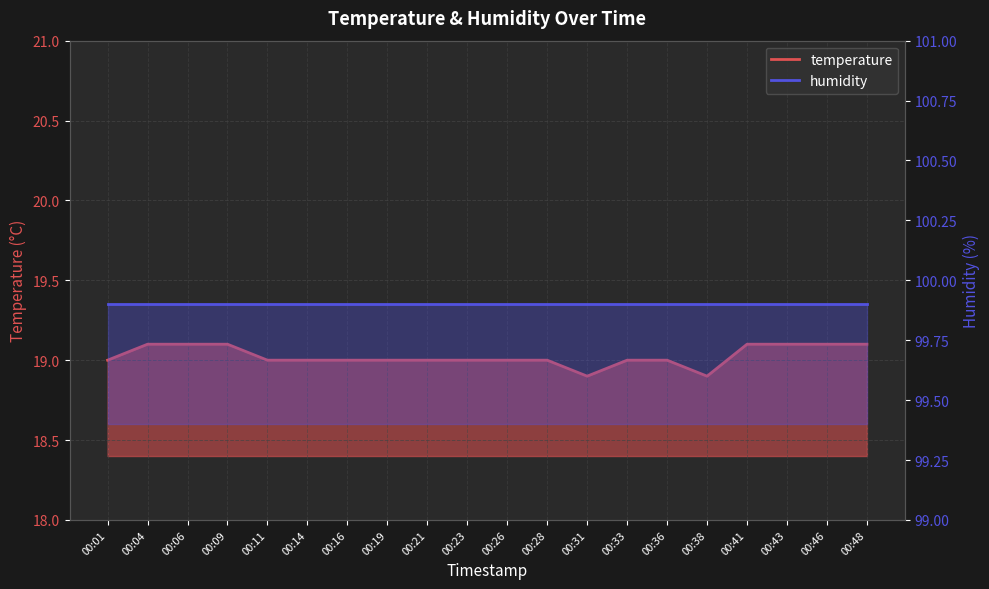

How many interior local valleys (lower than both neighbors) does the data have?

2